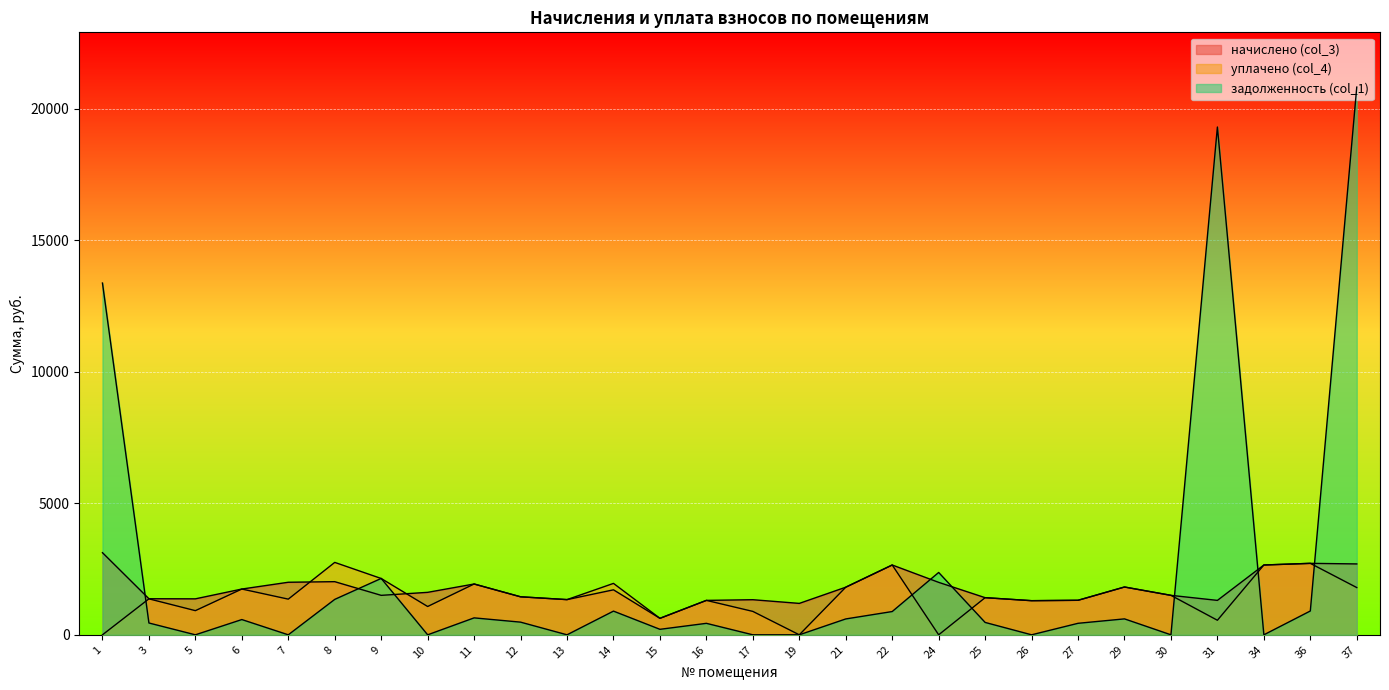

What is the sum of all уплачено (col_4) values?

40378.4